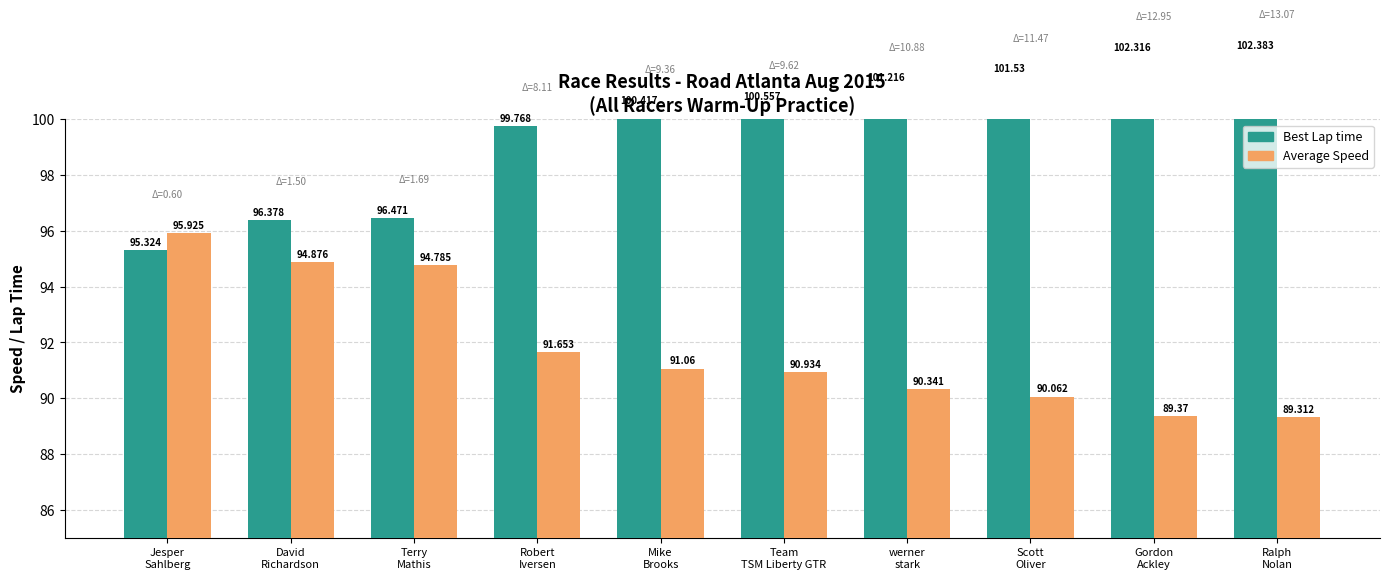

Rank the categories by Best Lap time value from highest to lowest.

Ralph
Nolan, Gordon
Ackley, Scott
Oliver, werner
stark, Team
TSM Liberty GTR, Mike
Brooks, Robert
Iversen, Terry
Mathis, David
Richardson, Jesper
Sahlberg